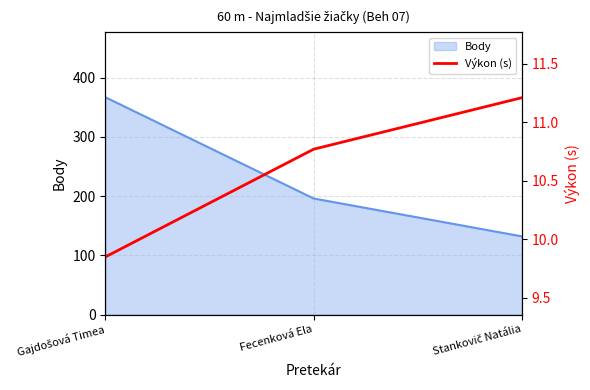

The value of Body at Fecenková Ela is 71. True or false?

False